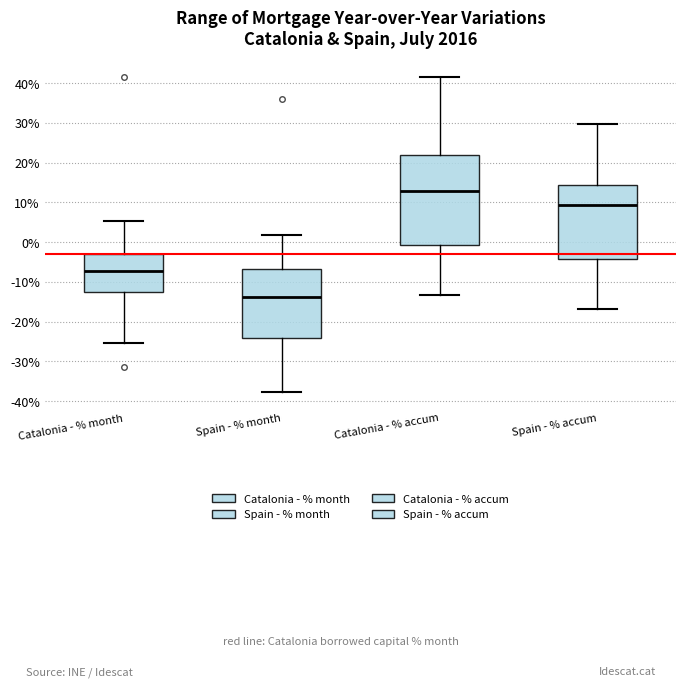

Reading left to right, read every box against the y-axis: the position of its median line, the range the box covers, and the ends of its whiskers. The values are not printed on the chart, so give them approximately, as read against the axis.

Catalonia - % month: median -7, box -13 to -3, whiskers -25 to 5
Spain - % month: median -14, box -24 to -7, whiskers -38 to 2
Catalonia - % accum: median 13, box -1 to 22, whiskers -13 to 42
Spain - % accum: median 9, box -4 to 14, whiskers -17 to 30